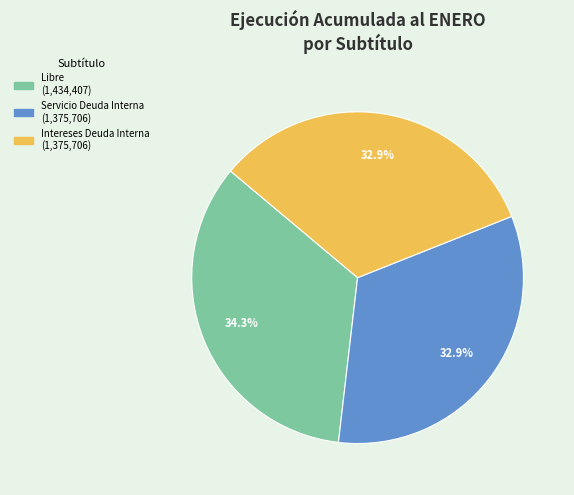

Count the number of slices in the pie.

3